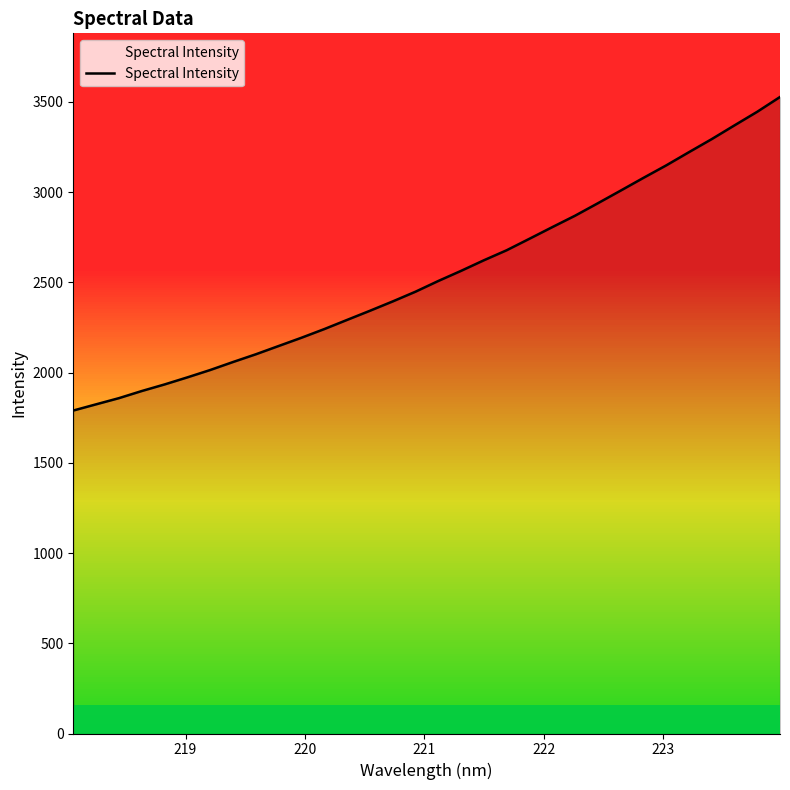

What is the minimum value shown in the chart?

1789.5